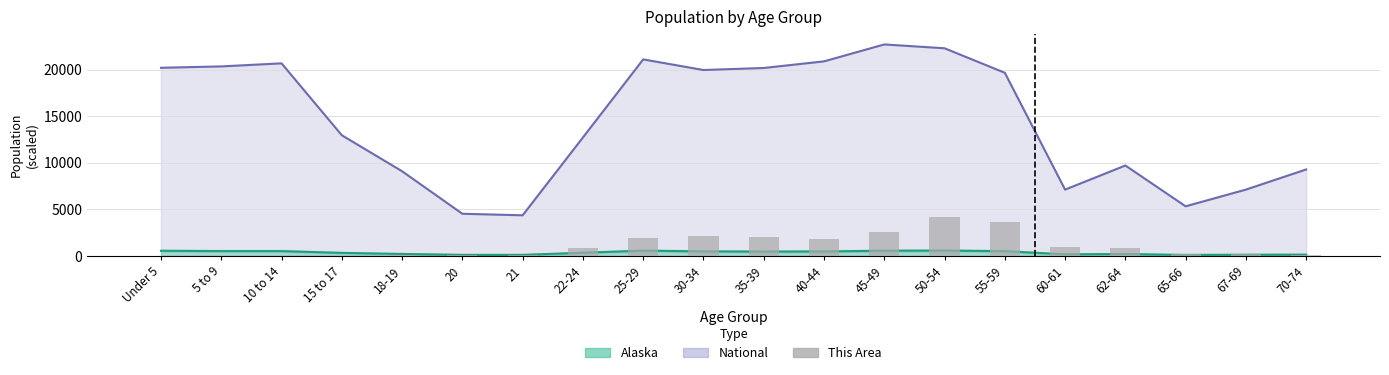

Between 70-74 and 20, which is larger?

20